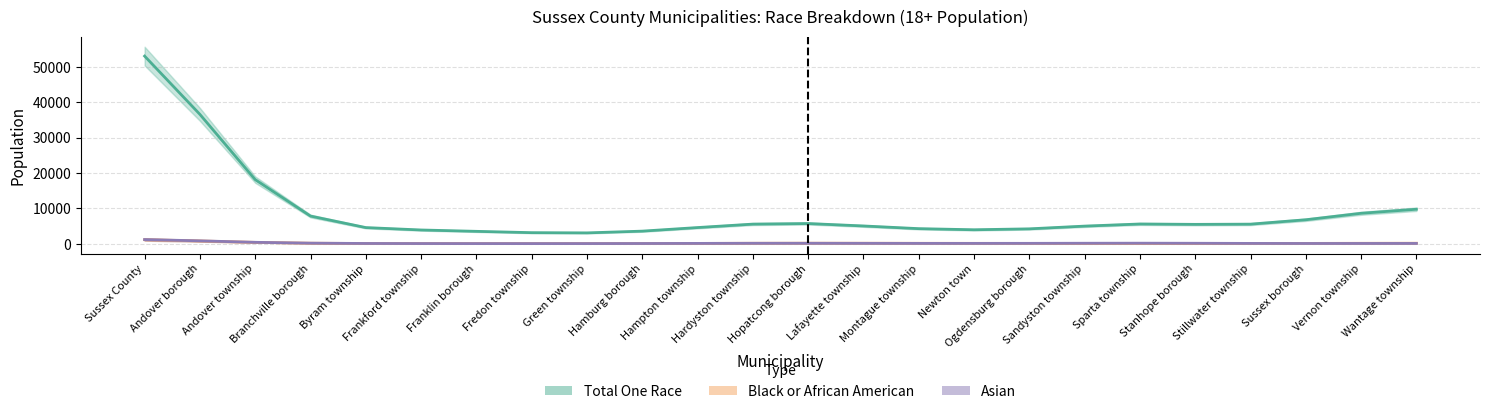

Rank the categories by Black or African American value from lowest to highest.

Fredon township, Franklin borough, Green township, Frankford township, Hamburg borough, Byram township, Stillwater township, Stanhope borough, Sparta township, Sandyston township, Hampton township, Sussex borough, Ogdensburg borough, Newton town, Vernon township, Montague township, Hardyston township, Lafayette township, Wantage township, Branchville borough, Hopatcong borough, Andover township, Andover borough, Sussex County